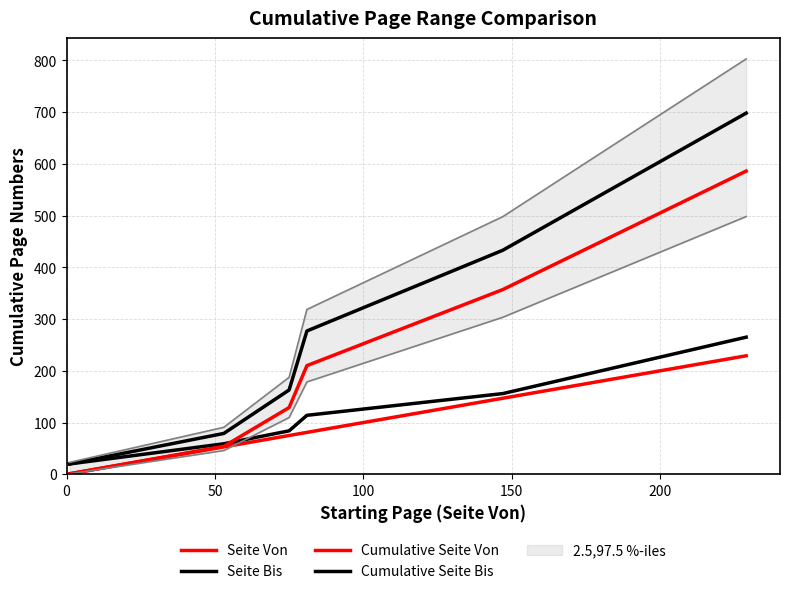

At how many categories does at least one series exceed 256?

3